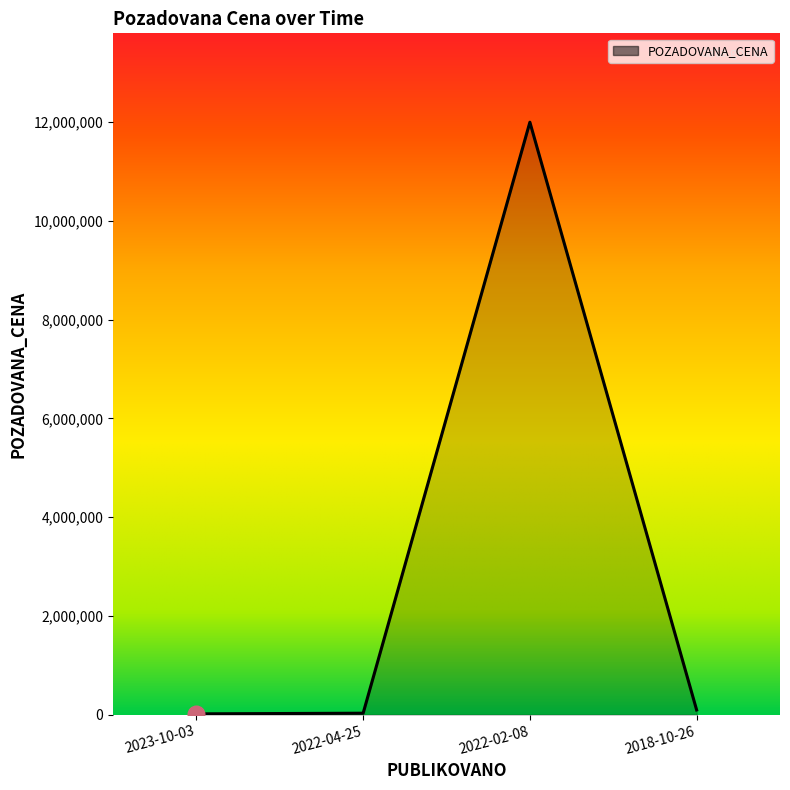

At which label is the value closest to 6008470?

2018-10-26